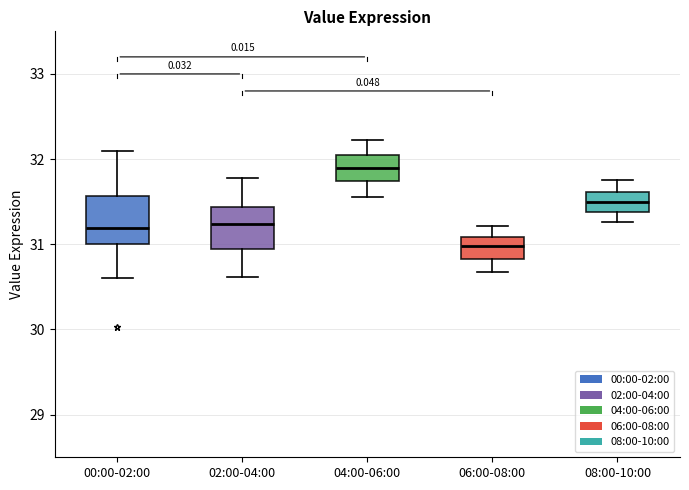

Reading left to right, transcribe this box plot: for each box, give where its median line is, the range the box spans, and where its two whiskers end, as read against the y-axis. The values are not printed on the chart, so give them approximately, as read against the axis.

00:00-02:00: median 31.2, box 31.0 to 31.6, whiskers 30.6 to 32.1
02:00-04:00: median 31.2, box 30.9 to 31.4, whiskers 30.6 to 31.8
04:00-06:00: median 31.9, box 31.7 to 32.0, whiskers 31.6 to 32.2
06:00-08:00: median 31.0, box 30.8 to 31.1, whiskers 30.7 to 31.2
08:00-10:00: median 31.5, box 31.4 to 31.6, whiskers 31.3 to 31.8